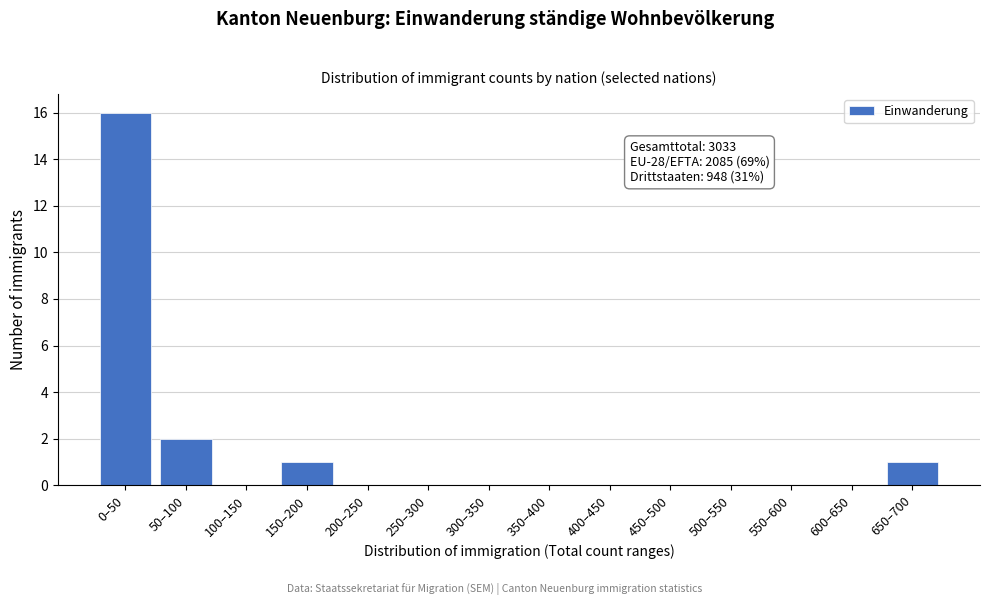

Reading left to right, list all the values displayed in this chart.

0–50=16	50–100=2	100–150=0	150–200=1	200–250=0	250–300=0	300–350=0	350–400=0	400–450=0	450–500=0	500–550=0	550–600=0	600–650=0	650–700=1